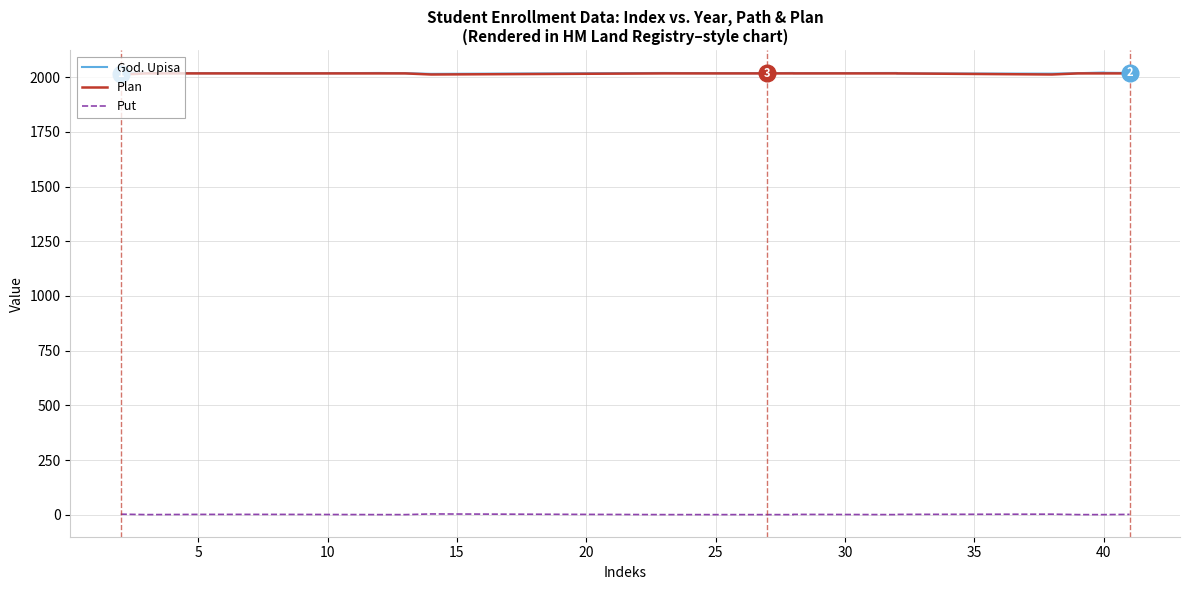

At which category does the chart reach its peak across all series?

40